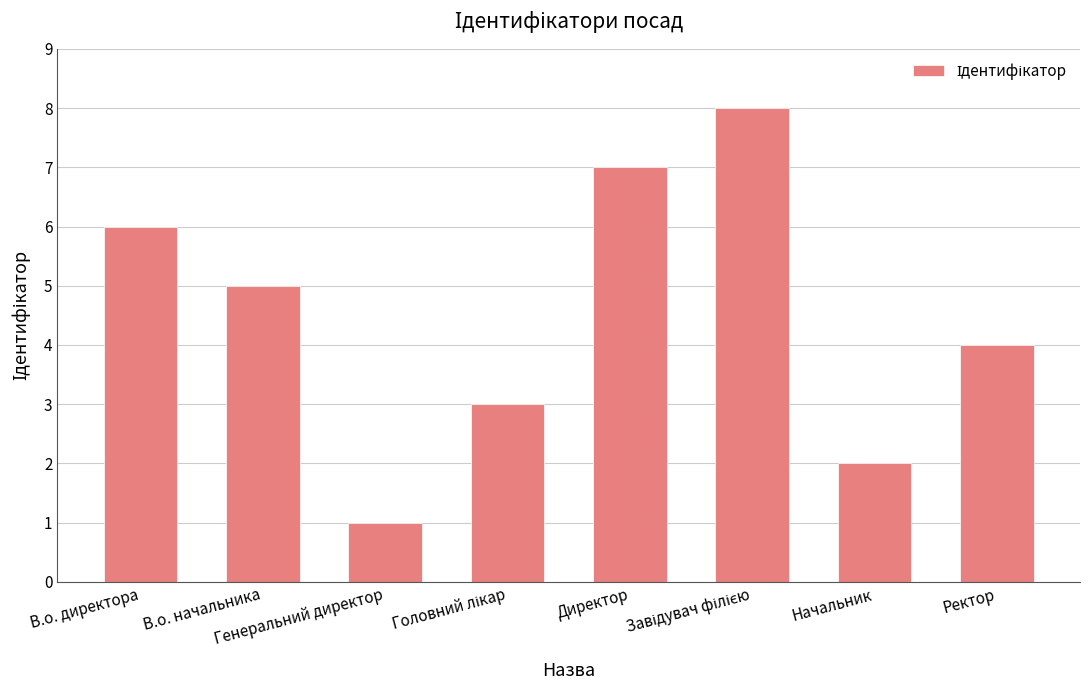

At which label is the value closest to 4?

Ректор